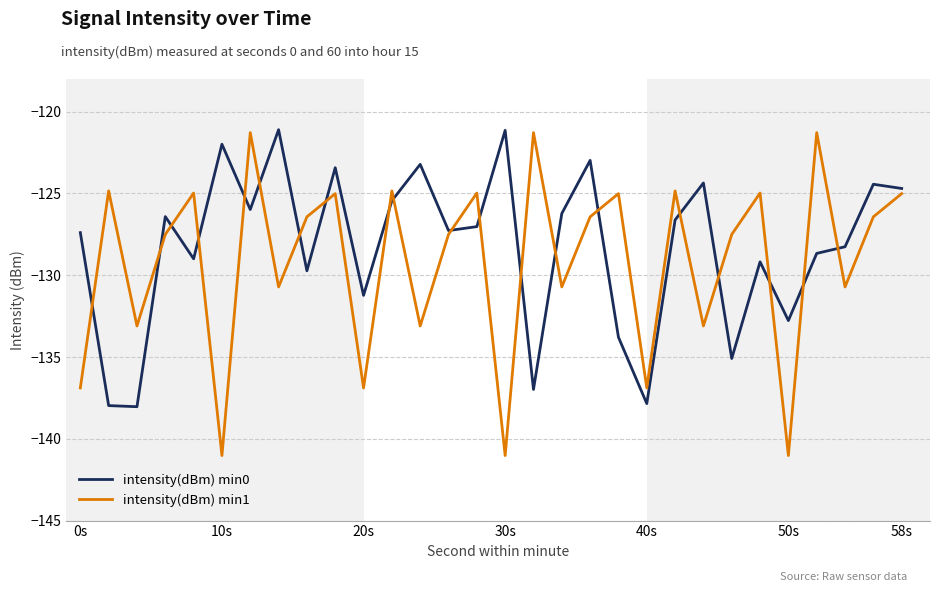

What is the sum of all intensity(dBm) min1 values?

-3875.3